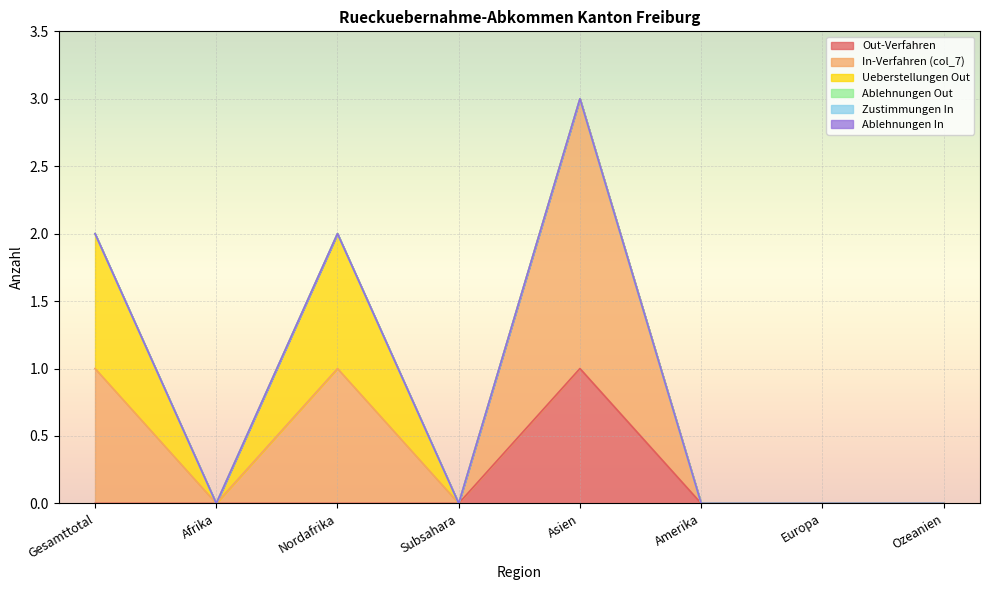

What is the value of the Ueberstellungen Out point at the 3rd from the left?

1